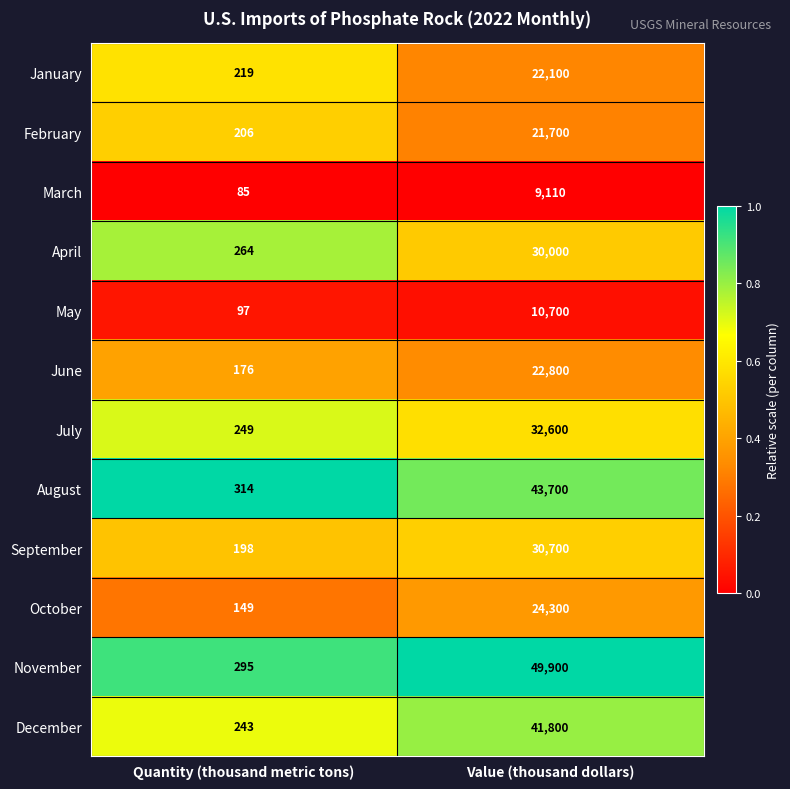

At which category does the chart reach its peak across all series?

Value (thousand dollars)